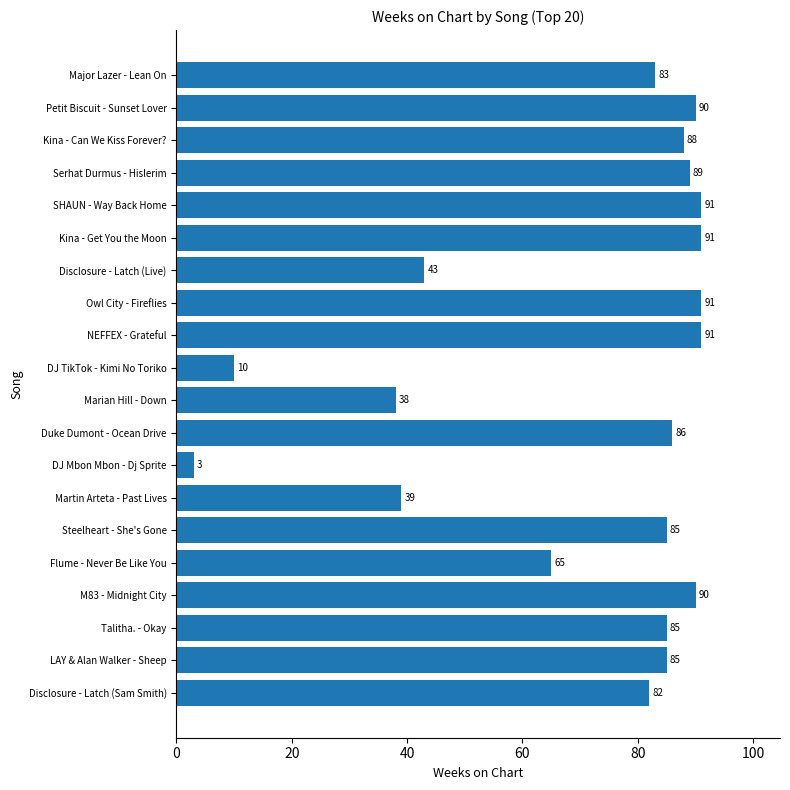

Which has a higher value, Steelheart - She's Gone or M83 - Midnight City?

M83 - Midnight City